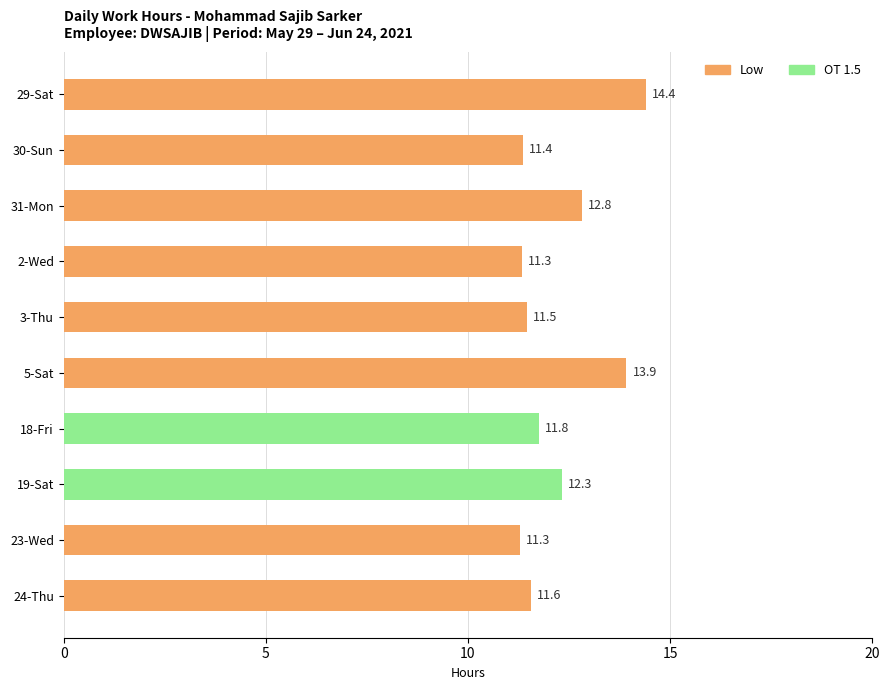

Count the number of categories in the chart.

10